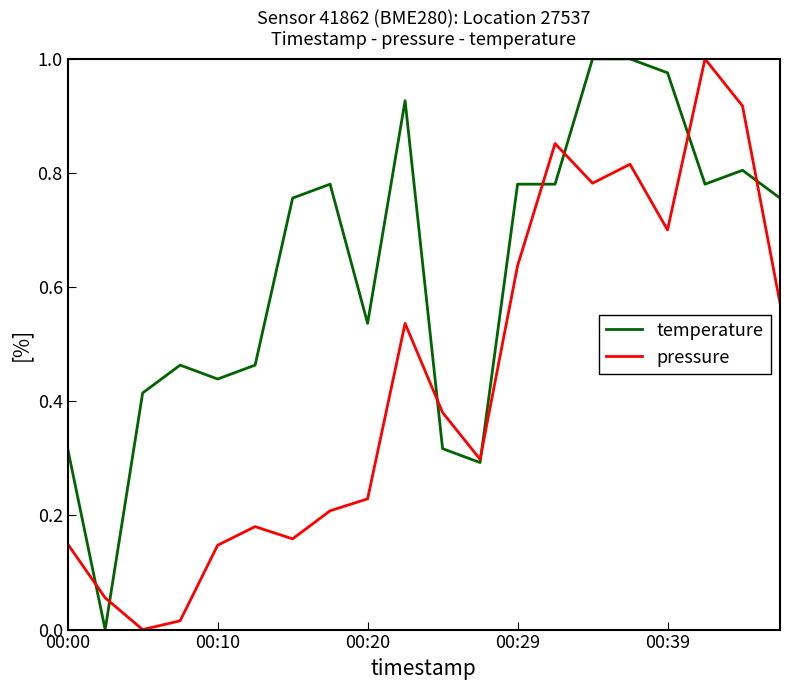

Which series has the largest total across all categories?

temperature